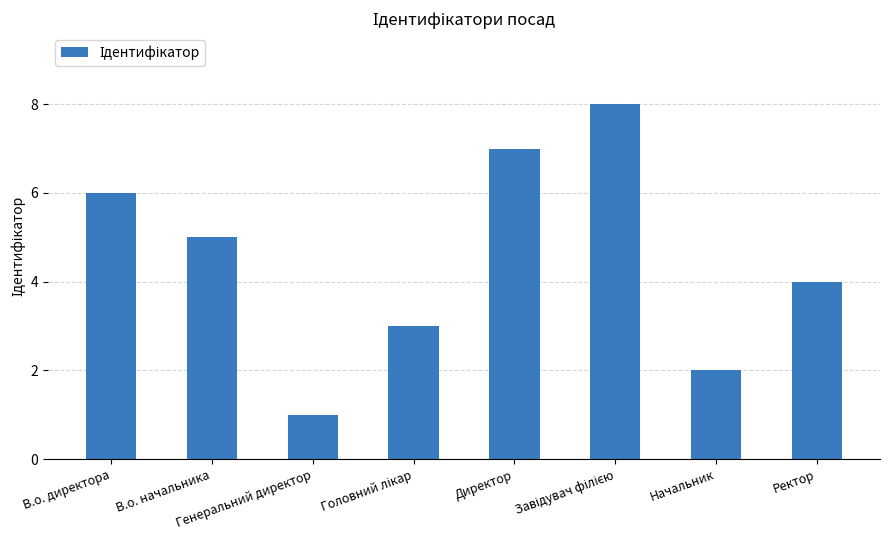

What is the greatest value displayed?

8